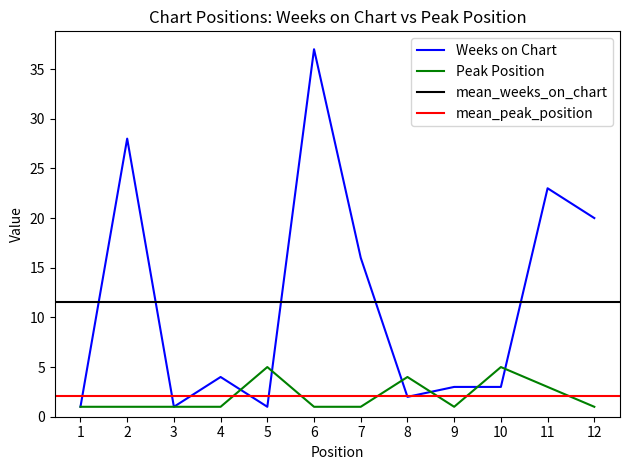

What is the difference between the highest and lowest values at 8?

2